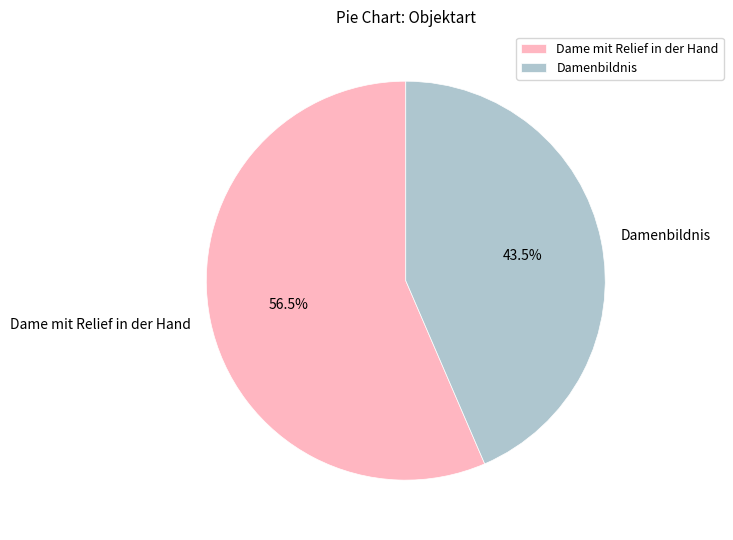

What is the ratio of the value at Dame mit Relief in der Hand to the value at Damenbildnis?

1.3